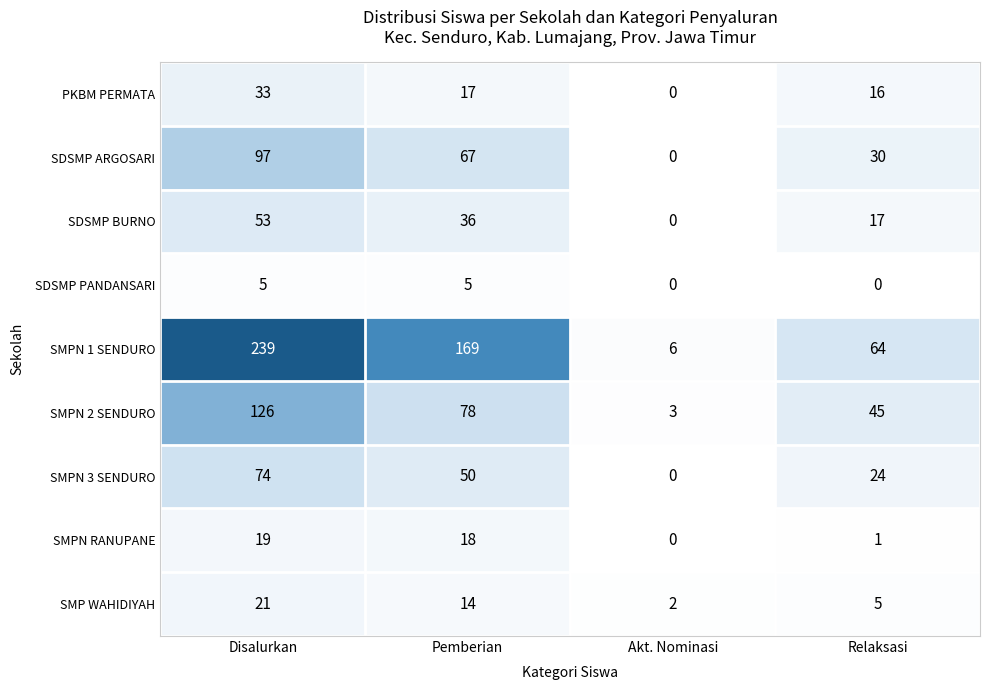

Count the SMPN 2 SENDURO values in the range 45 to 126.

3